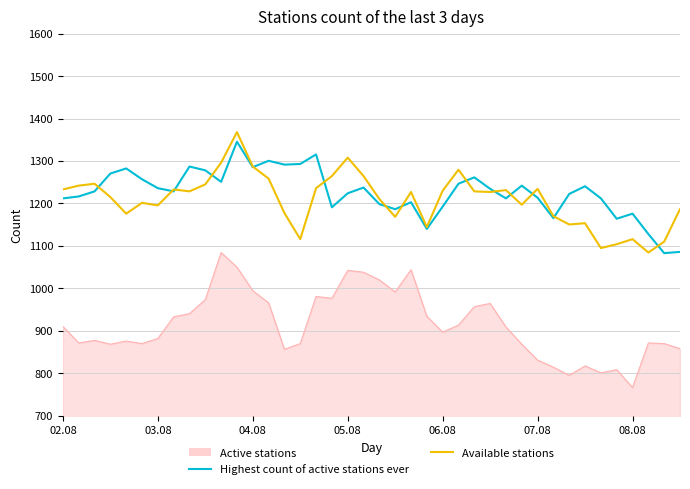

Which series has the largest range (max minus min)?

Active stations